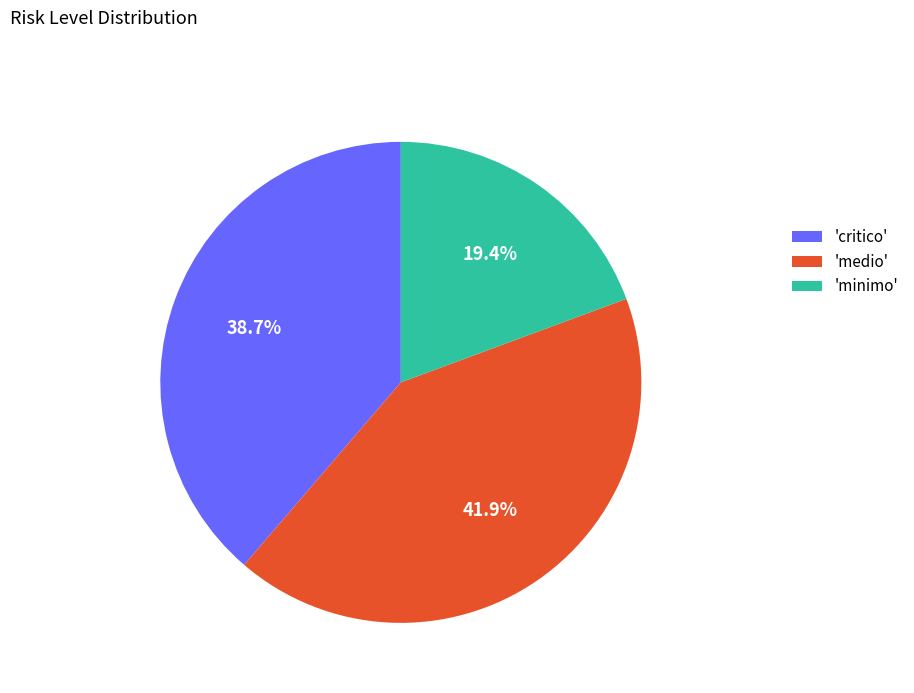

How many segments does this pie chart have?

3